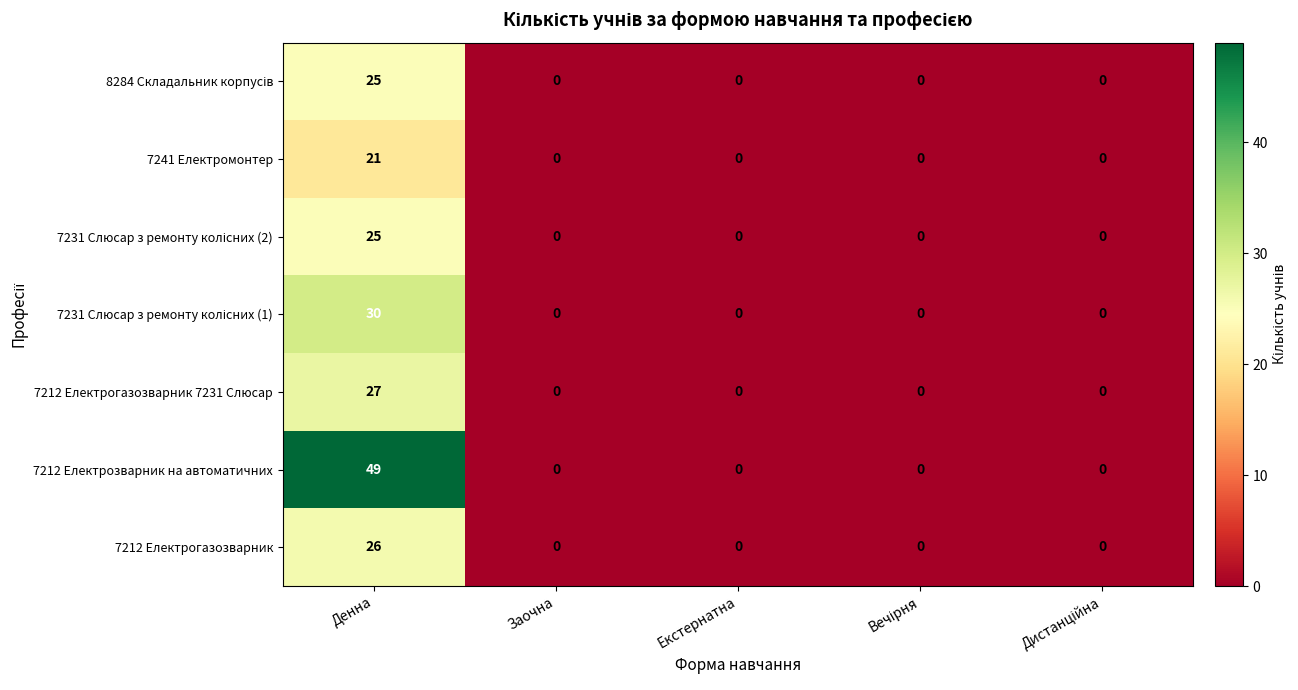

What is the sum of all 7212 Електрозварник на автоматичних values?

49